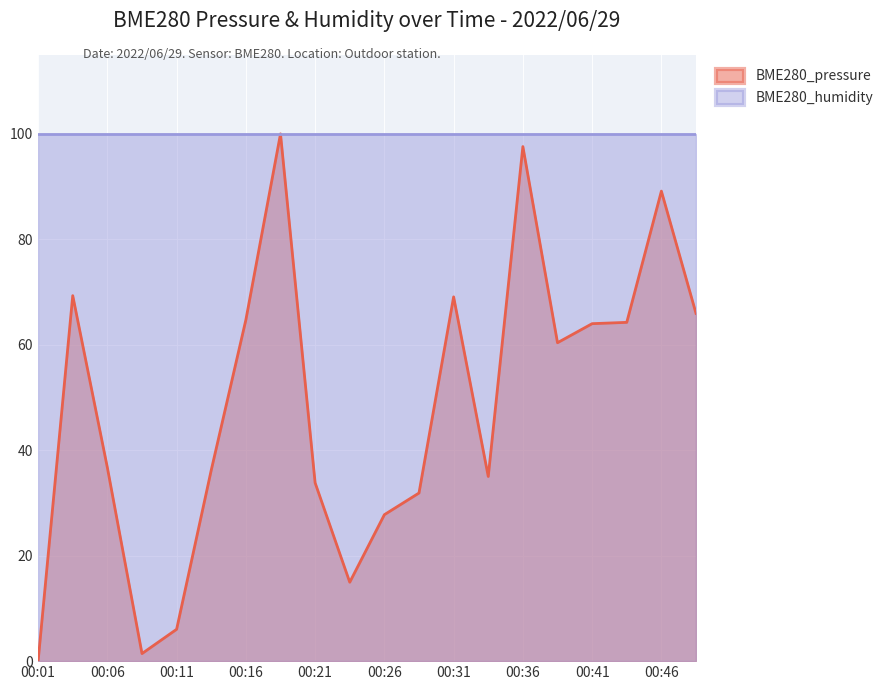

At which label does the data first exceed 60?

00:03